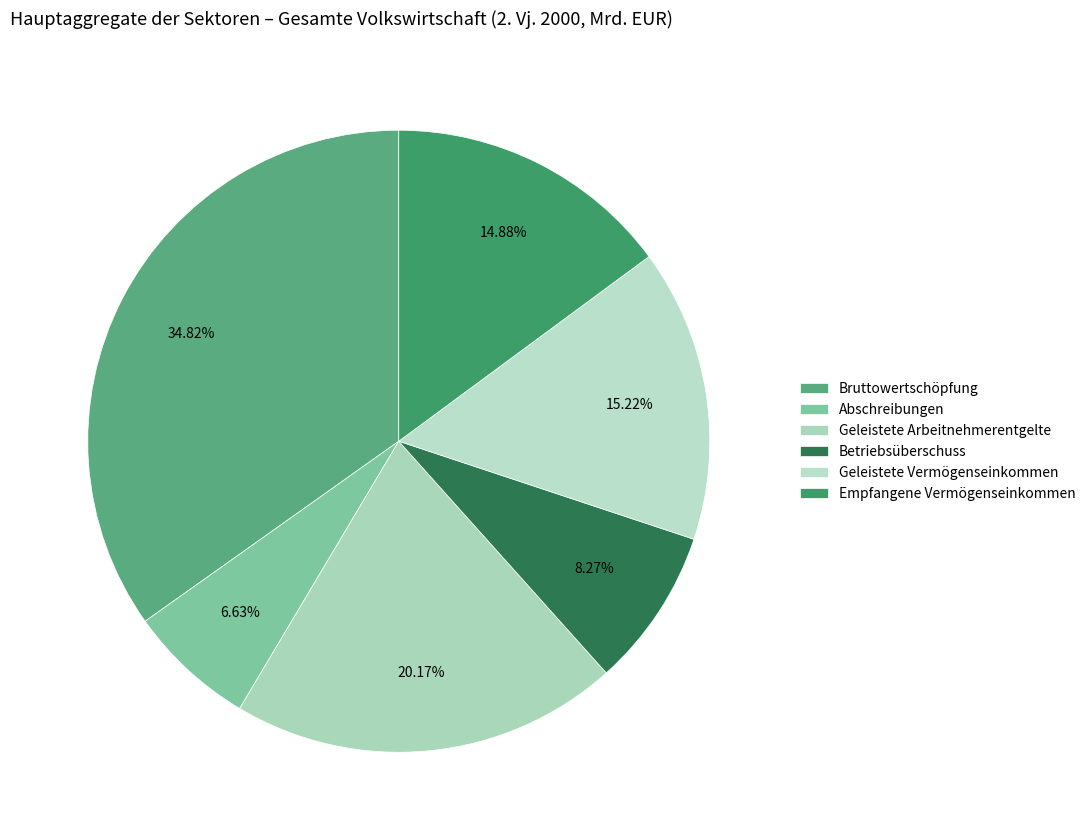

Which category has the smallest portion of the pie?

Abschreibungen